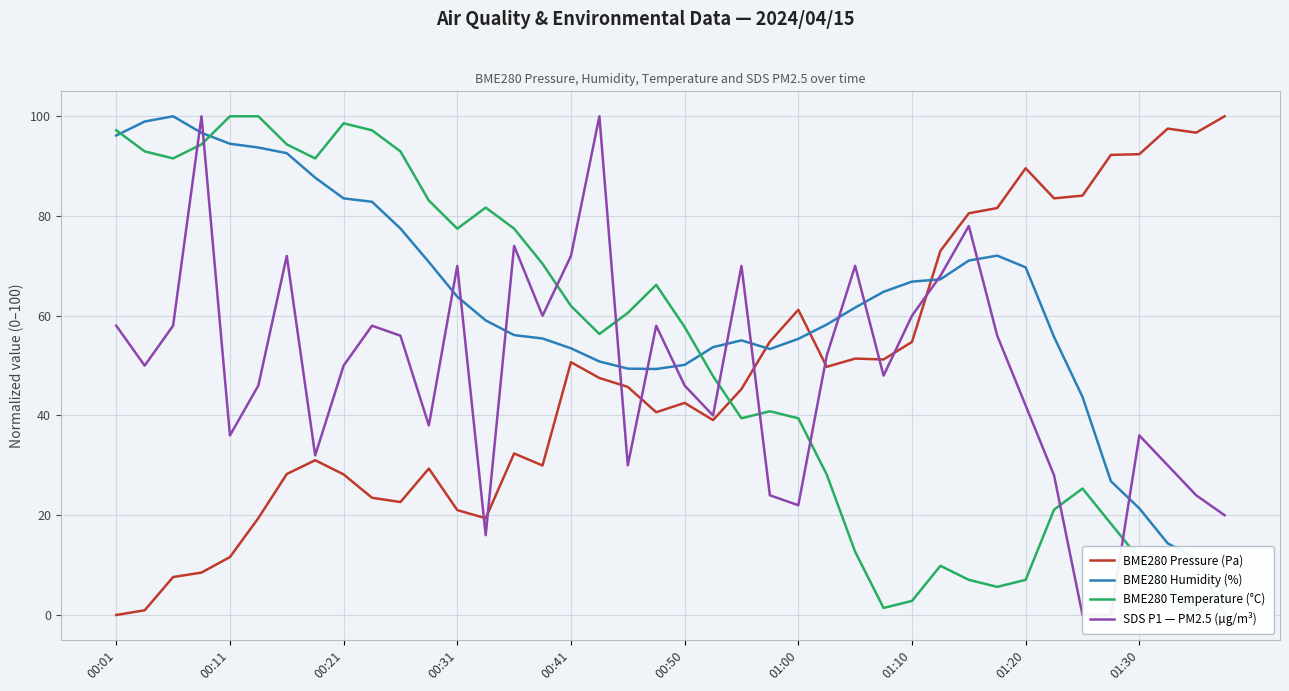

The BME280 Pressure (Pa) series shows 33.7 at 01:10. True or false?

False